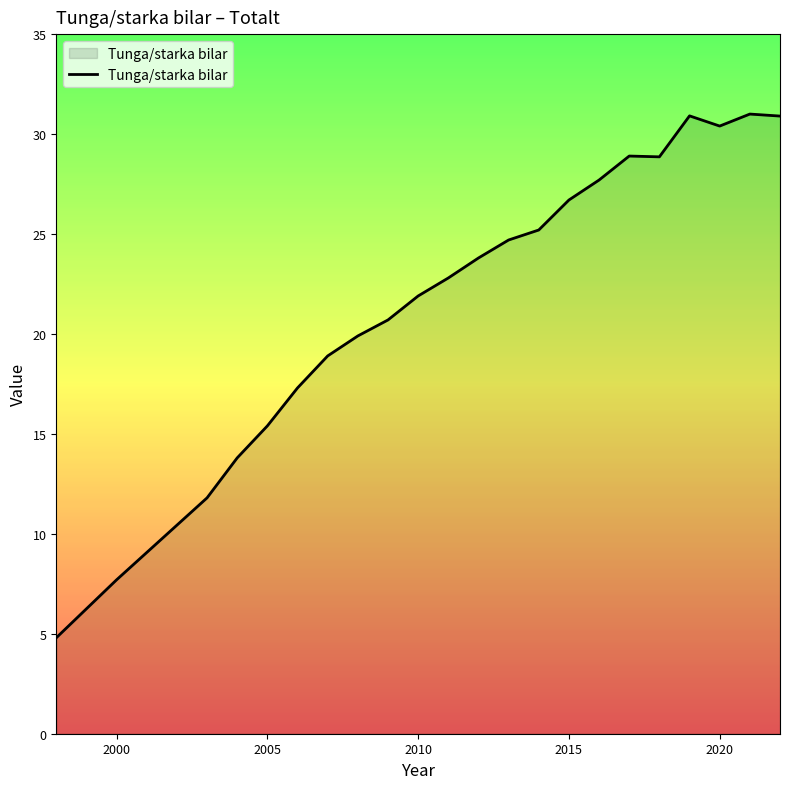

How many values are below 23?

11